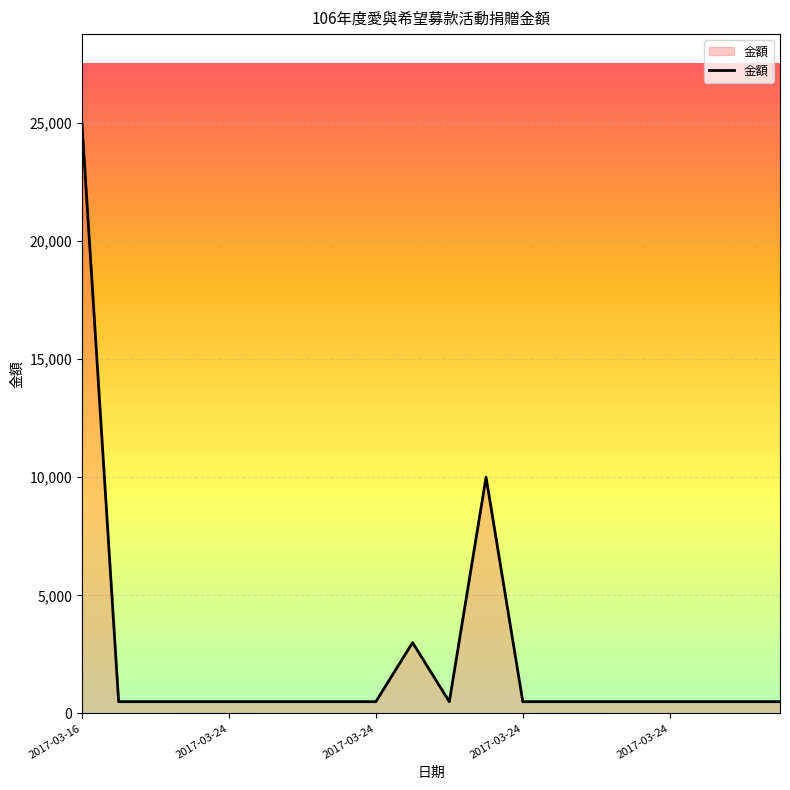

What is the smallest value displayed?

500